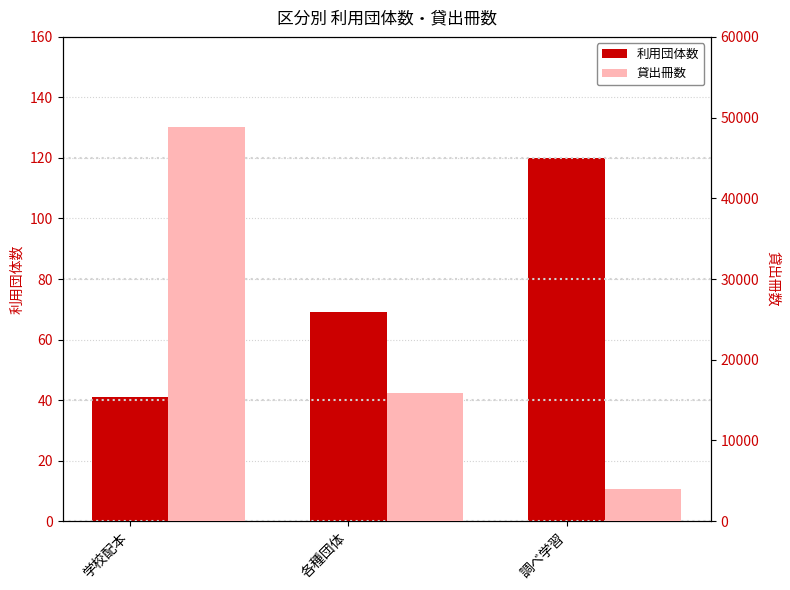

At which category is the sum across all series the highest?

学校配本